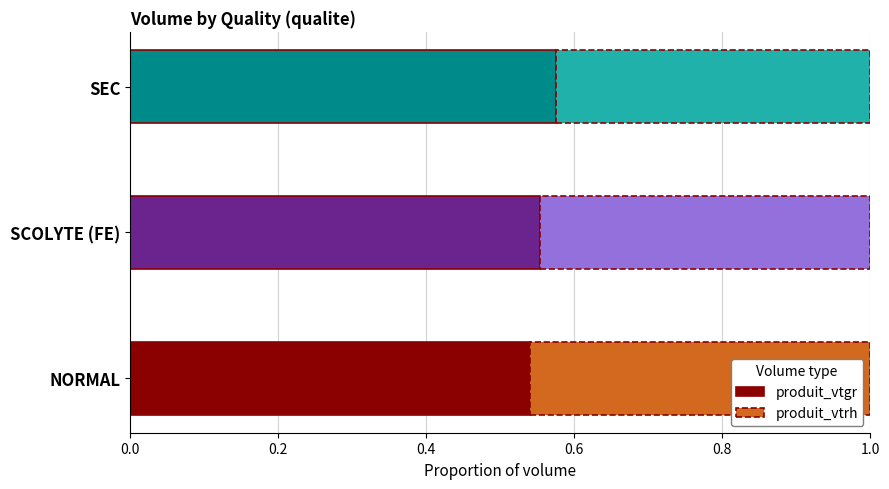

List the labels in order of produit_vtgr value, smallest first.

NORMAL, SCOLYTE (FE), SEC